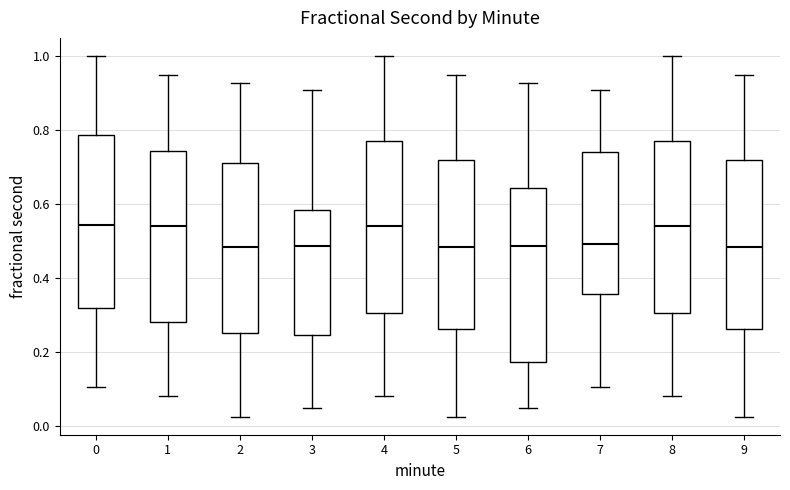

Reading left to right, transcribe this box plot: for each box, give where its median line is, the range the box spans, and where its two whiskers end, as read against the y-axis. The values are not printed on the chart, so give them approximately, as read against the axis.

0: median 0.54, box 0.32 to 0.78, whiskers 0.10 to 1.00
1: median 0.54, box 0.28 to 0.74, whiskers 0.08 to 0.94
2: median 0.48, box 0.26 to 0.70, whiskers 0.02 to 0.92
3: median 0.48, box 0.24 to 0.58, whiskers 0.04 to 0.90
4: median 0.54, box 0.30 to 0.76, whiskers 0.08 to 1.00
5: median 0.48, box 0.26 to 0.72, whiskers 0.02 to 0.94
6: median 0.48, box 0.18 to 0.64, whiskers 0.04 to 0.92
7: median 0.50, box 0.36 to 0.74, whiskers 0.10 to 0.90
8: median 0.54, box 0.30 to 0.76, whiskers 0.08 to 1.00
9: median 0.48, box 0.26 to 0.72, whiskers 0.02 to 0.94